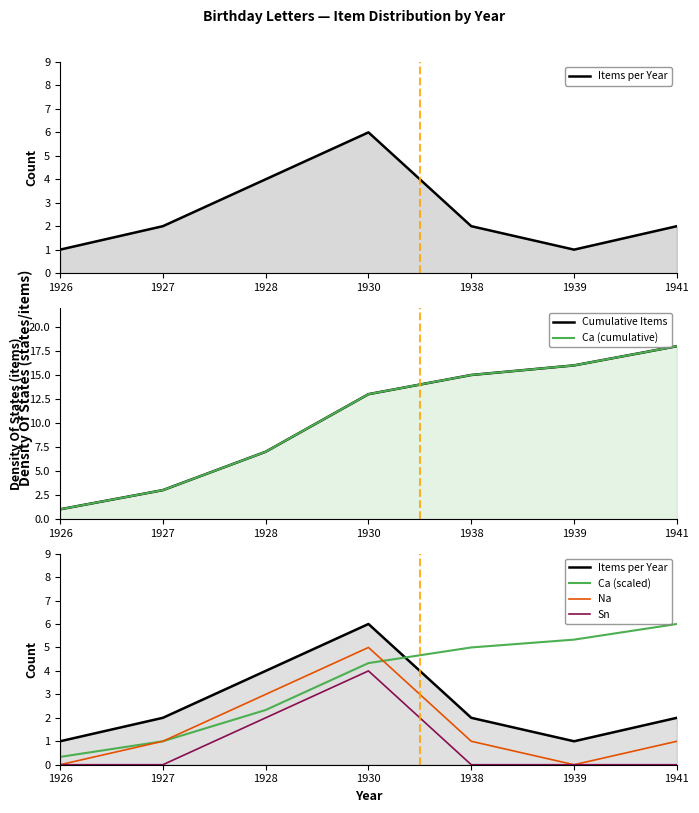

Rank the categories by Ca (cumulative) value from lowest to highest.

1926, 1927, 1928, 1930, 1938, 1939, 1941